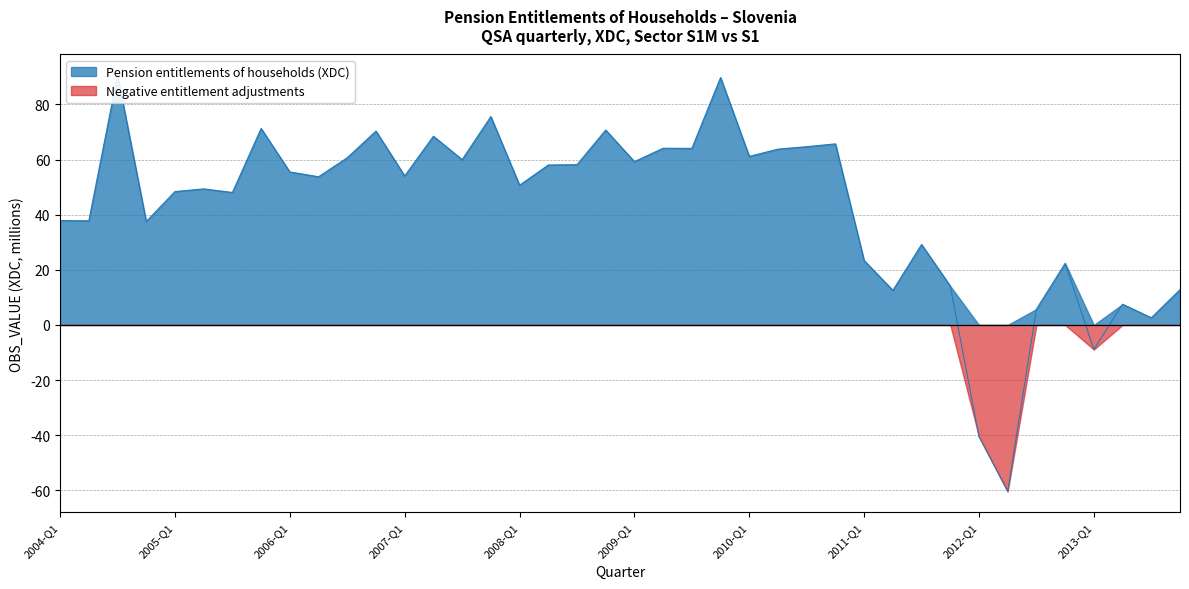

The chart shows a value of 34.3 at 2008-Q4. True or false?

False